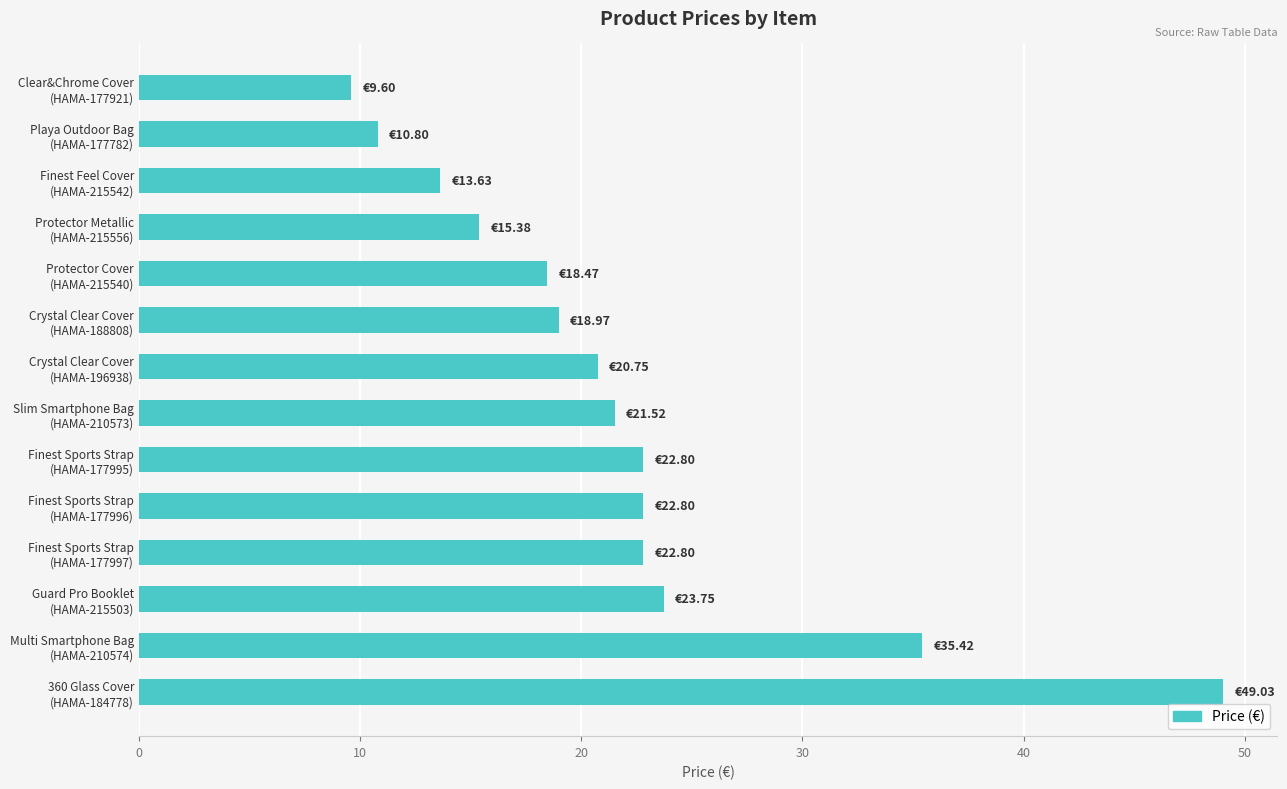

What is the sum of all values?

305.7